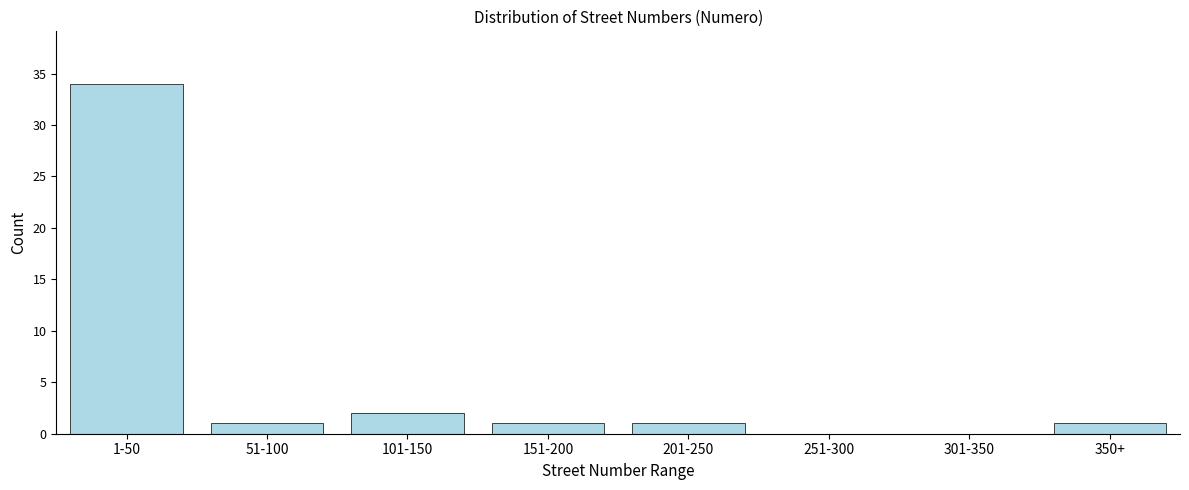

Reading left to right, extract all data points from this chart.

1-50=34	51-100=1	101-150=2	151-200=1	201-250=1	251-300=0	301-350=0	350+=1